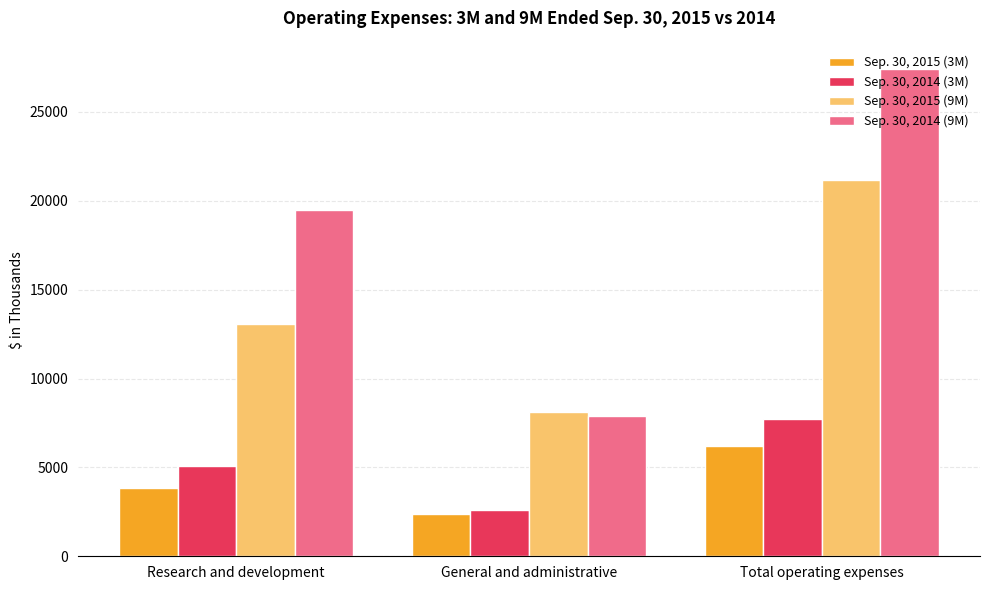

What is the sum of all Sep. 30, 2015 (9M) values?

42354